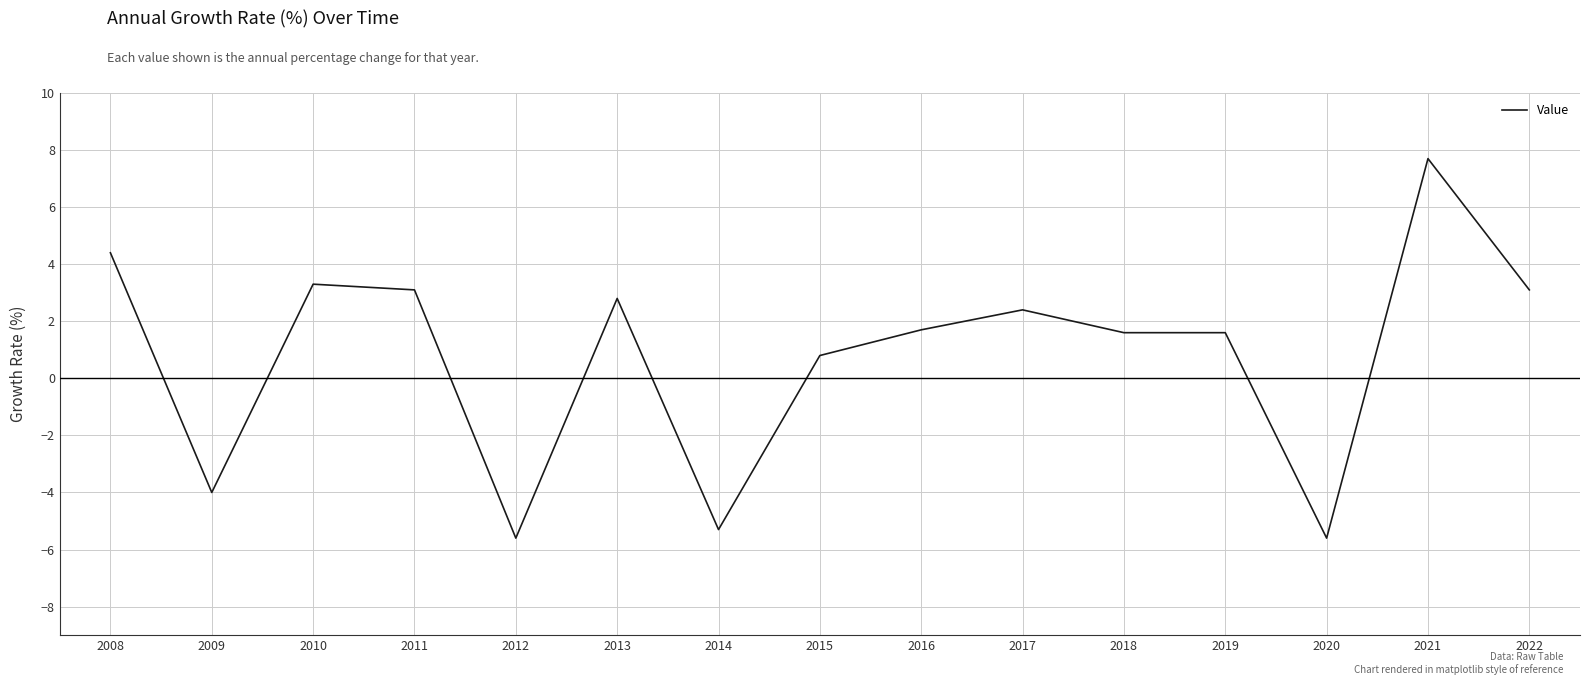

Reading left to right, extract all data points from this chart.

4.4	-4.0	3.3	3.1	-5.6	2.8	-5.3	0.8	1.7	2.4	1.6	1.6	-5.6	7.7	3.1